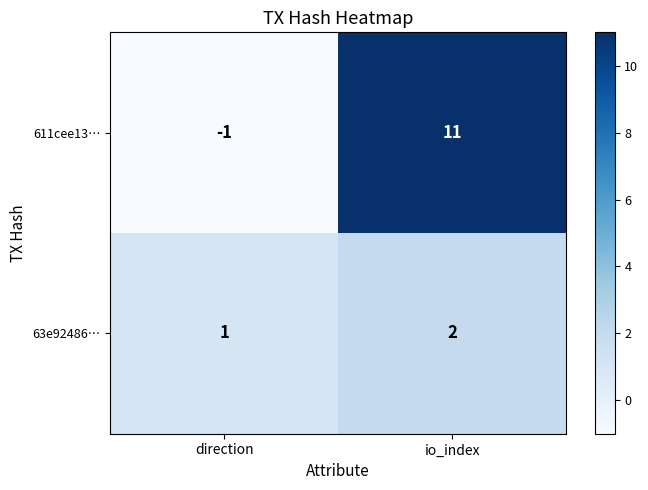

How many series are shown in this chart?

2